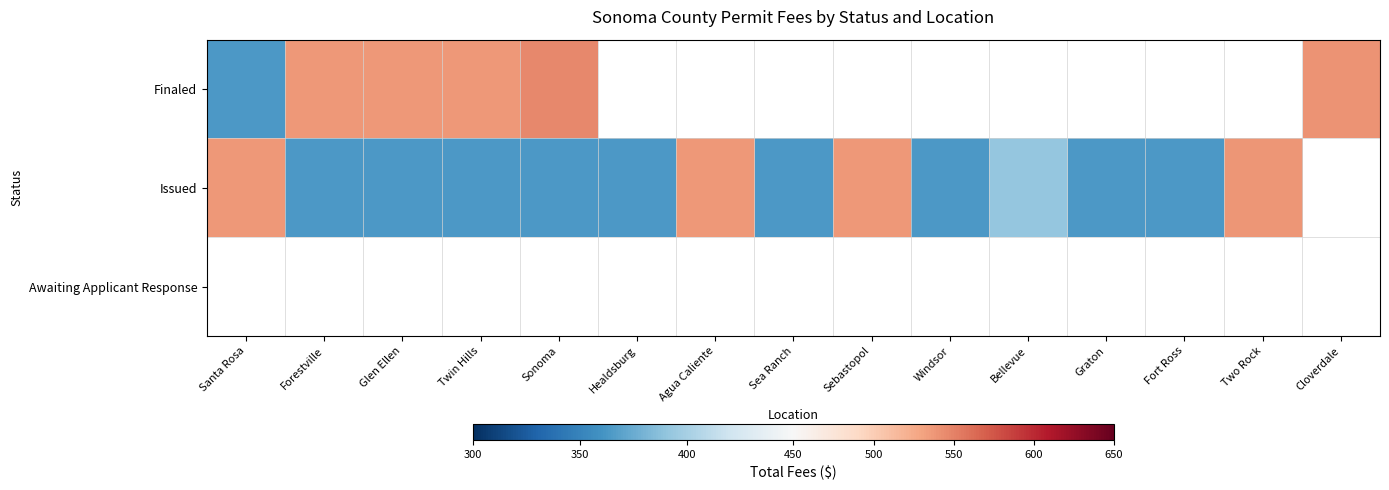

At which category is the sum across all series the highest?

Sonoma